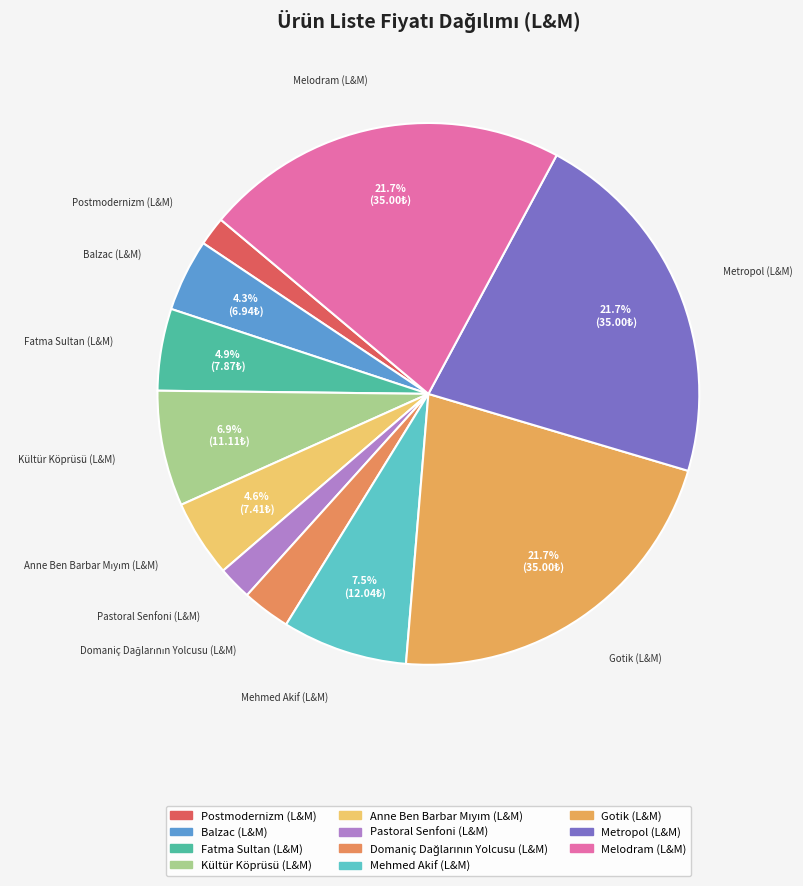

To the nearest percent, what is the difference between the Mehmed Akif (L&M) and Metropol (L&M) slice percentages?

14%